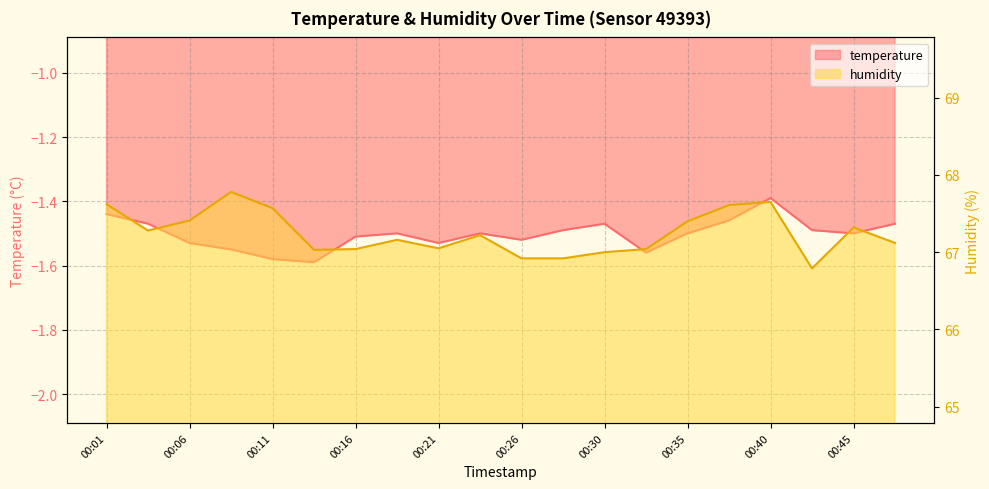

How many values in the humidity series exceed 67?

16